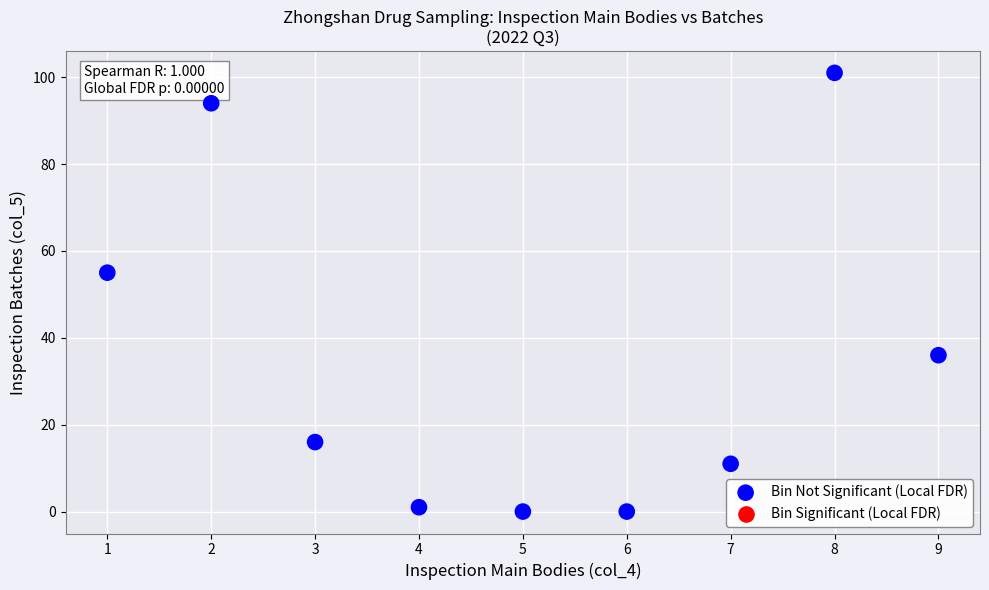

What Y value in the scatter plot is closest to 50?

55